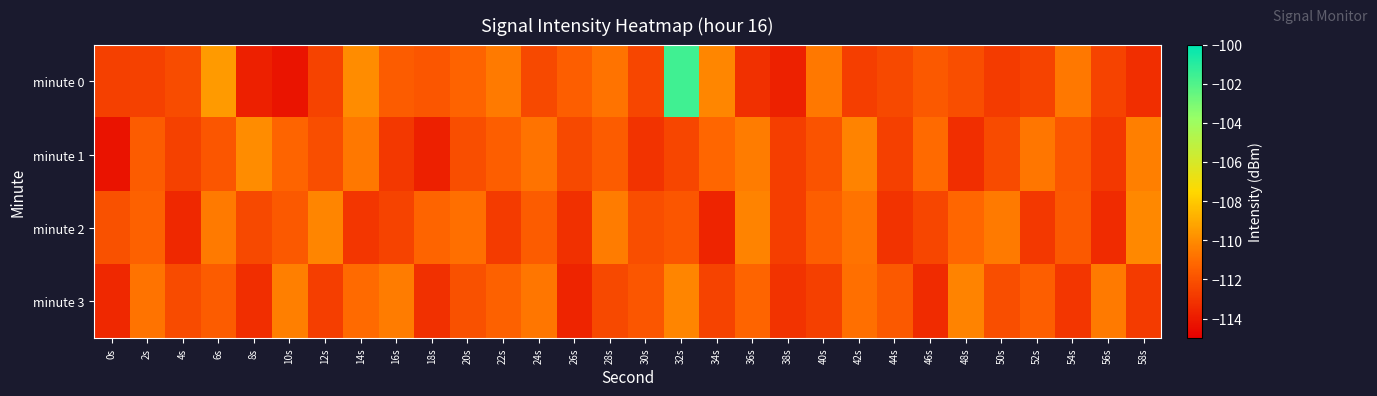

Reading right to left, list all the values displayed in this chart.

minute 0: 58s=-113.3	56s=-112.5	54s=-110.6	52s=-112.5	50s=-112.8	48s=-112.1	46s=-111.7	44s=-112.3	42s=-112.7	40s=-110.6	38s=-113.7	36s=-113.2	34s=-110.1	32s=-101.6	30s=-112.4	28s=-110.8	26s=-111.5	24s=-112.3	22s=-110.5	20s=-111.3	18s=-111.8	16s=-111.6	14s=-110.0	12s=-112.5	10s=-114.2	8s=-113.8	6s=-109.5	4s=-112.2	2s=-112.5	0s=-112.6
minute 1: 58s=-110.4	56s=-112.9	54s=-111.8	52s=-110.7	50s=-112.2	48s=-113.3	46s=-111.1	44s=-112.6	42s=-110.3	40s=-111.9	38s=-112.7	36s=-110.5	34s=-111.2	32s=-112.4	30s=-113.1	28s=-111.6	26s=-112.3	24s=-110.8	22s=-111.5	20s=-112.1	18s=-113.8	16s=-112.9	14s=-110.6	12s=-112.1	10s=-111.3	8s=-110.0	6s=-111.8	4s=-112.6	2s=-111.6	0s=-114.3
minute 2: 58s=-110.1	56s=-113.4	54s=-111.7	52s=-112.9	50s=-110.6	48s=-111.2	46s=-112.4	44s=-113.1	42s=-110.8	40s=-111.5	38s=-112.7	36s=-110.3	34s=-113.6	32s=-111.8	30s=-112.1	28s=-110.5	26s=-113.2	24s=-111.6	22s=-112.8	20s=-110.9	18s=-111.3	16s=-112.5	14s=-113.0	12s=-110.2	10s=-111.7	8s=-112.3	6s=-110.6	4s=-113.5	2s=-111.4	0s=-112.0
minute 3: 58s=-112.8	56s=-110.6	54s=-113.0	52s=-111.5	50s=-112.1	48s=-110.3	46s=-113.4	44s=-111.7	42s=-110.9	40s=-112.6	38s=-113.1	36s=-111.3	34s=-112.5	32s=-110.2	30s=-111.8	28s=-112.3	26s=-113.6	24s=-110.7	22s=-111.4	20s=-112.0	18s=-113.2	16s=-110.5	14s=-111.1	12s=-112.7	10s=-110.4	8s=-113.3	6s=-111.6	4s=-112.2	2s=-110.8	0s=-113.5